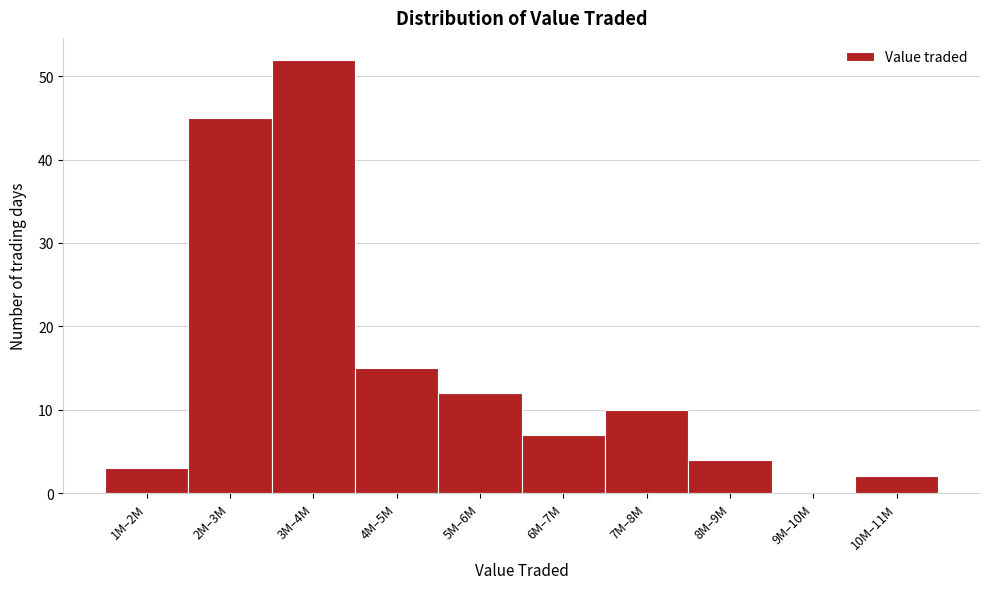

Reading left to right, what are all the values shown in this chart?

1M–2M=3	2M–3M=45	3M–4M=52	4M–5M=15	5M–6M=12	6M–7M=7	7M–8M=10	8M–9M=4	9M–10M=0	10M–11M=2